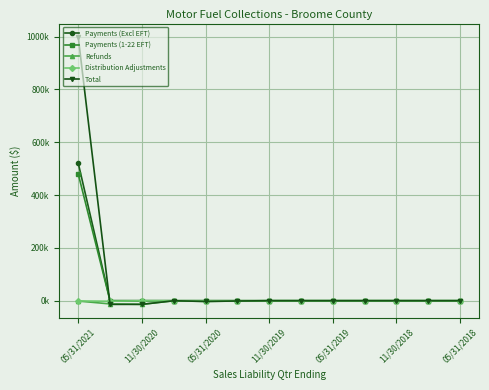

True or false: Total and Distribution Adjustments intersect in this chart.

True